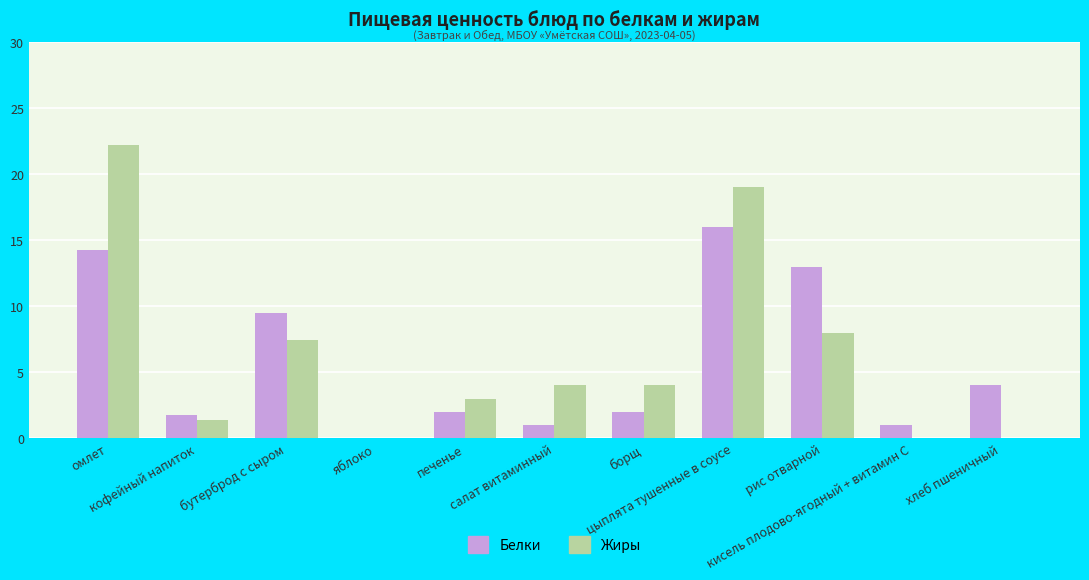

Which series has the largest total across all categories?

Жиры